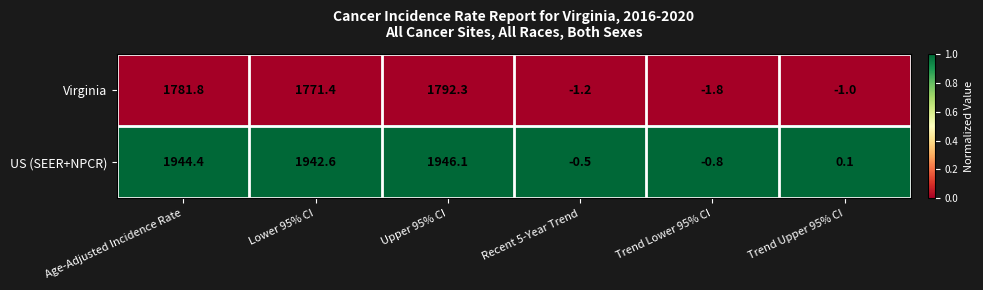

At which label does Virginia first exceed 1771?

Age-Adjusted Incidence Rate